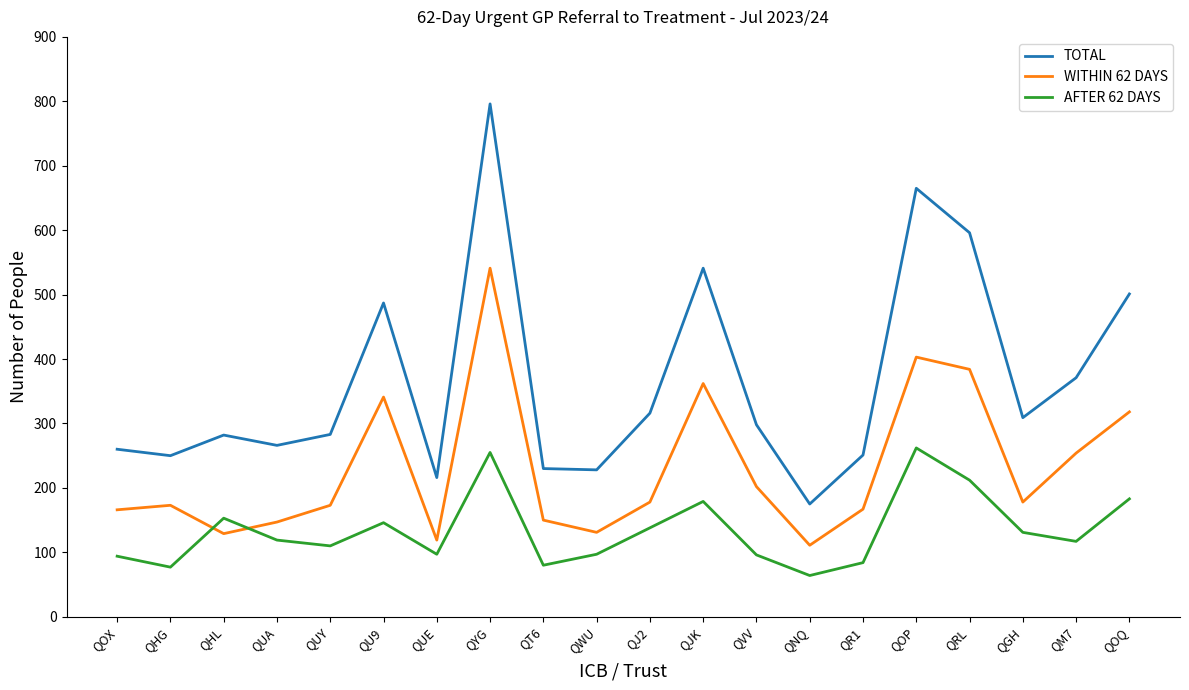

Is the value of AFTER 62 DAYS at QRL greater than the value of WITHIN 62 DAYS at QHG?

Yes